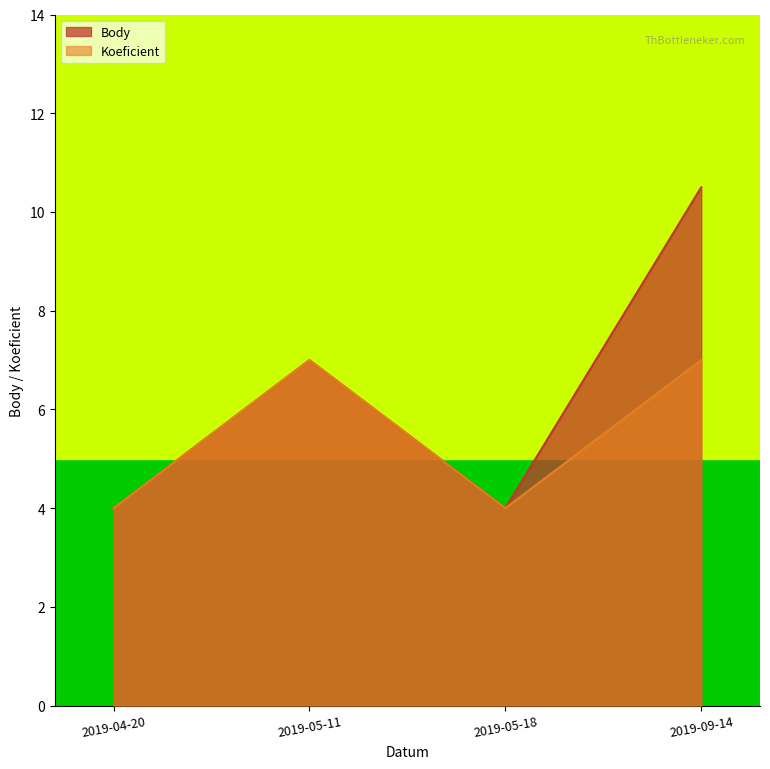

True or false: Body and Koeficient cross at least once.

False